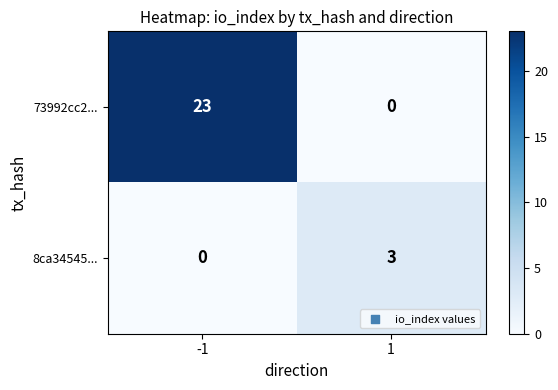

How many categories are shown in the chart?

2